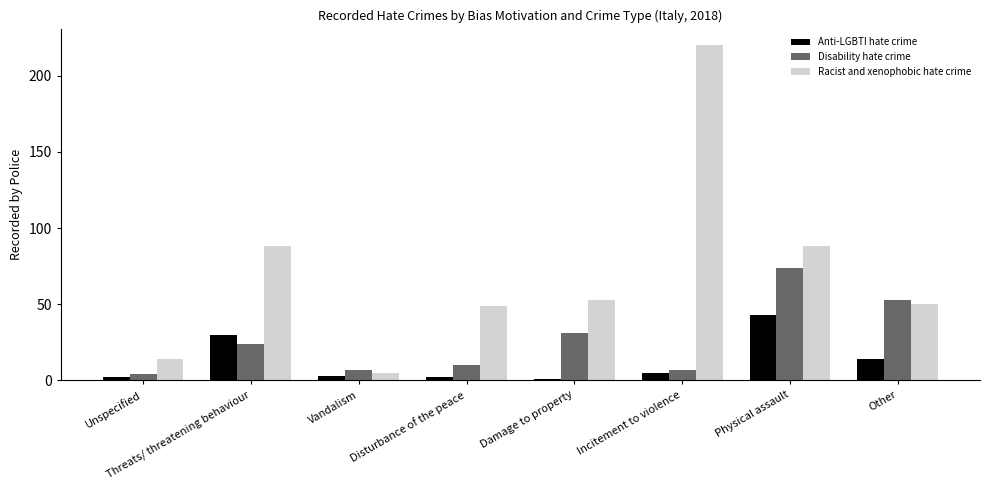

At which label does Disability hate crime reach its minimum?

Unspecified